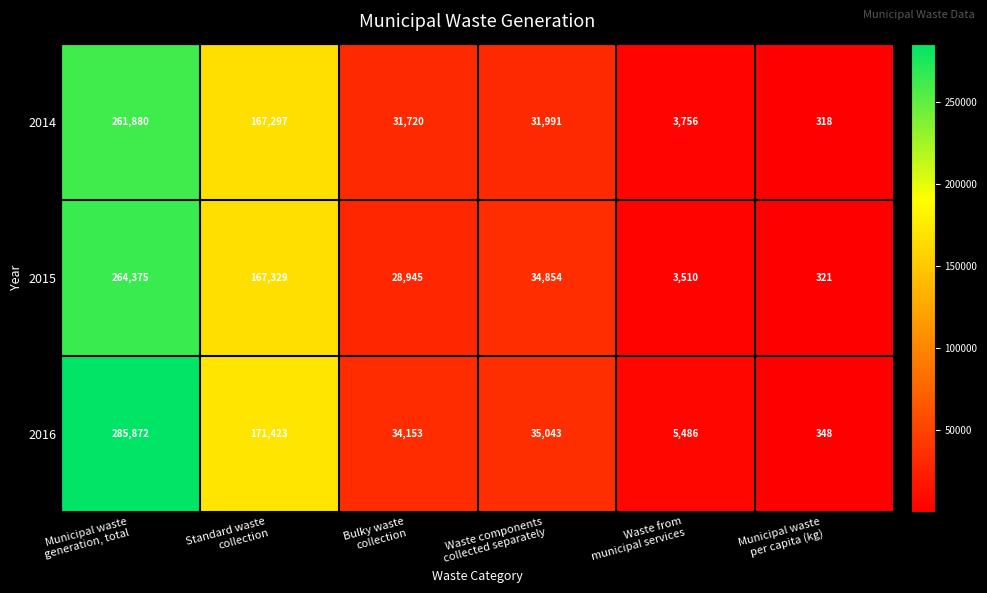

Which series has the largest range (max minus min)?

2016